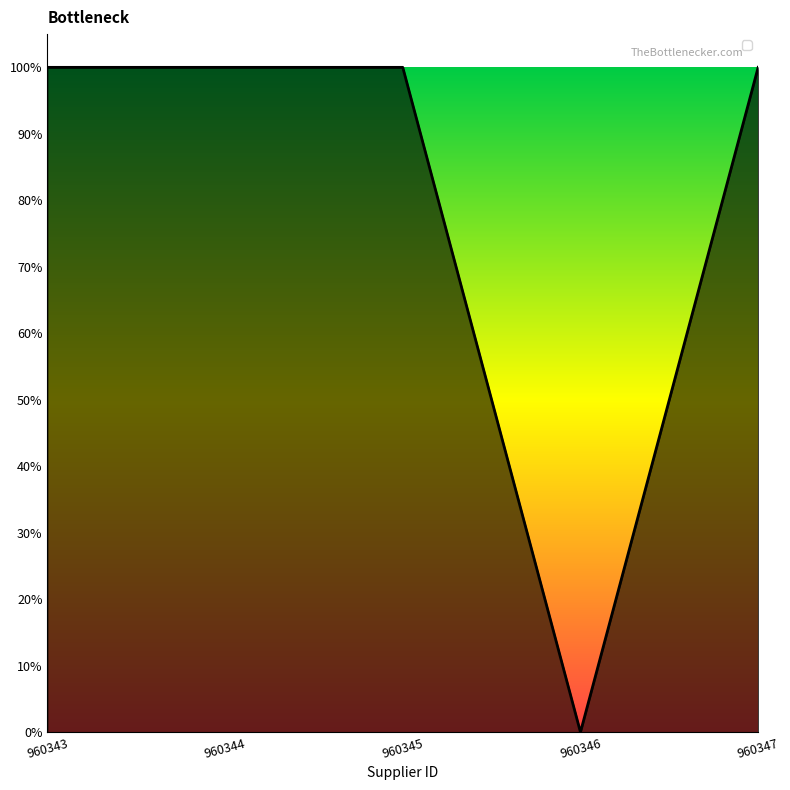

Reading right to left, extract all data points from this chart.

960347=1	960346=0	960345=1	960344=1	960343=1